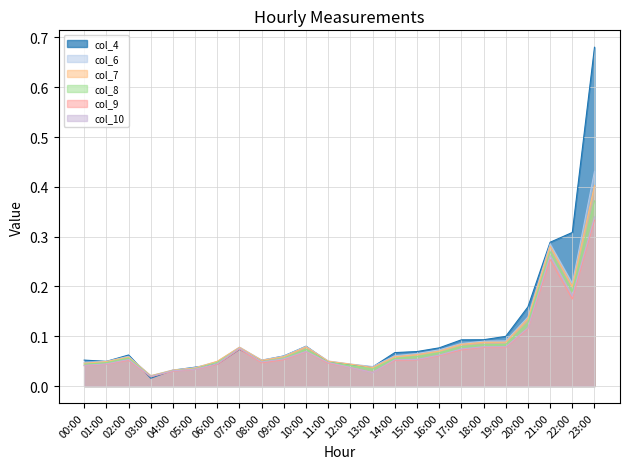

Rank the series by their maximum value, from highest to lowest.

col_4, col_6, col_7, col_8, col_10, col_9